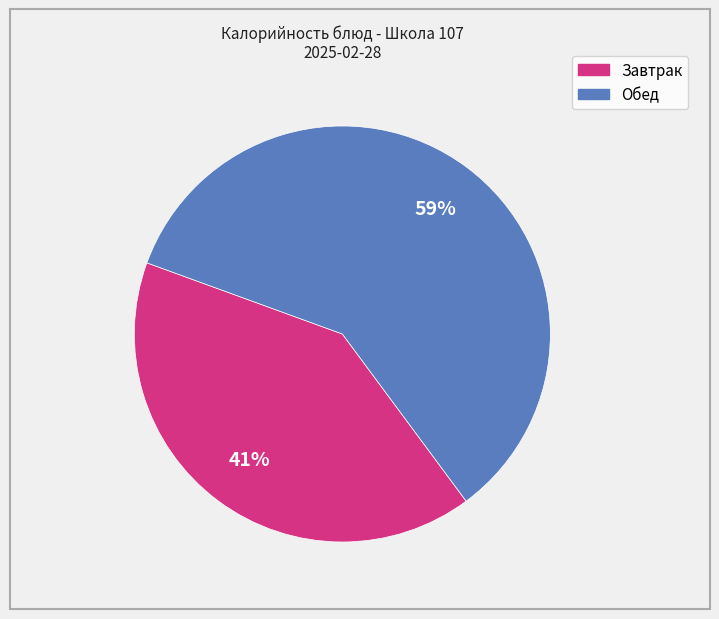

How many segments does this pie chart have?

2